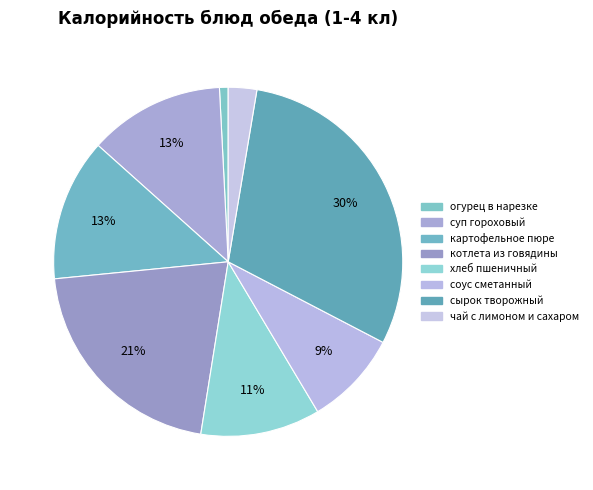

Count the number of slices in the pie.

8